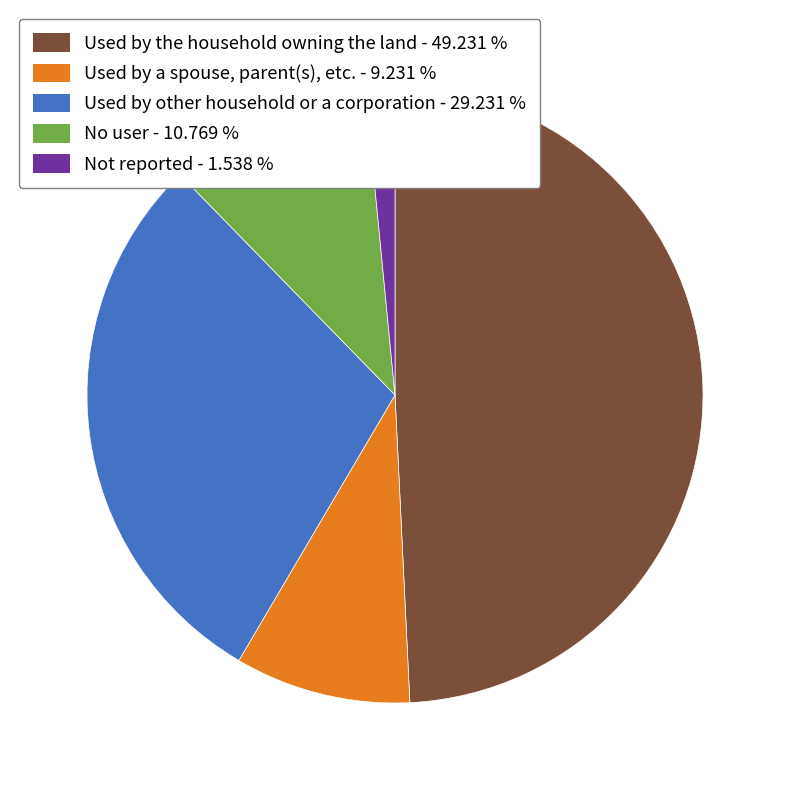

Do Used by the household owning the land and Used by other household or a corporation together represent more than half of the pie?

Yes